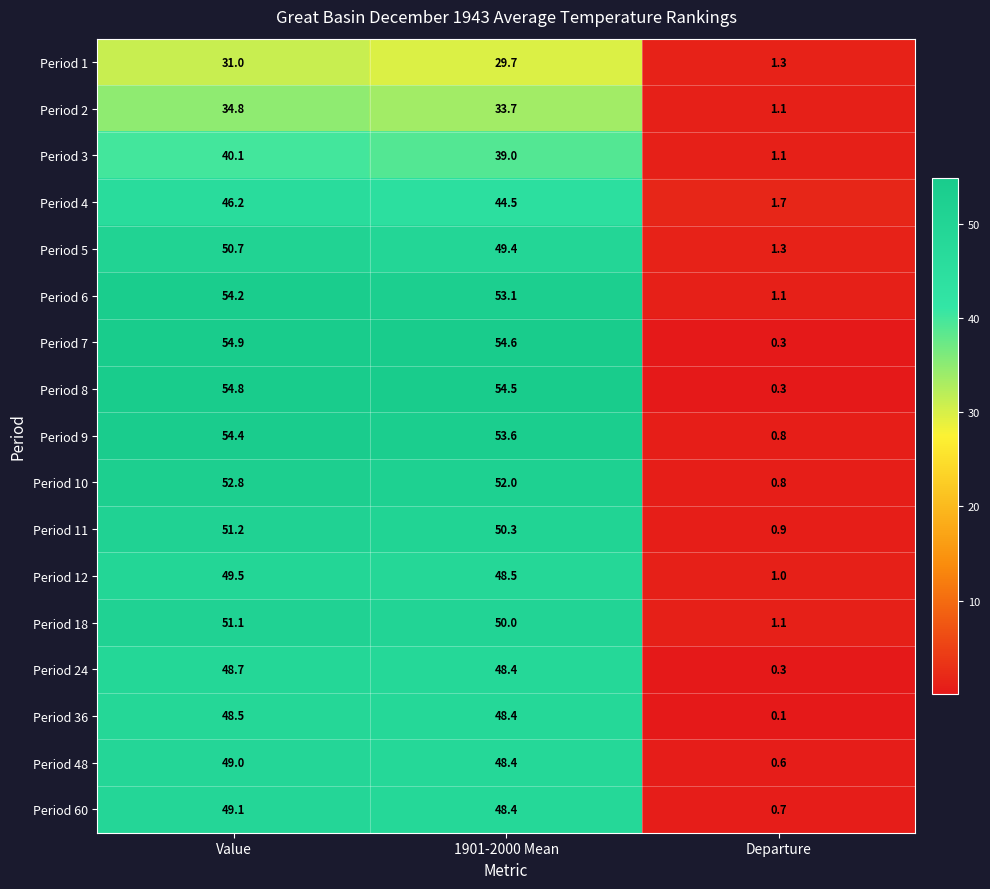

What is the difference between the Period 18 values at Value and Departure?

50.0